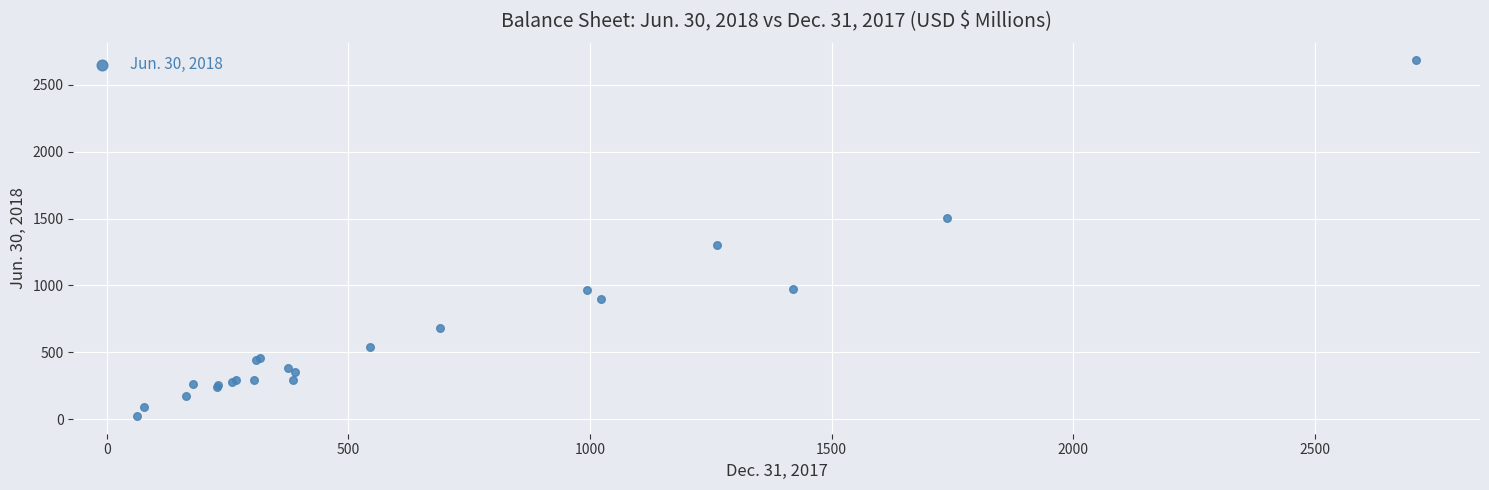

What Y value in the scatter plot is closest to 1353?

1301.5